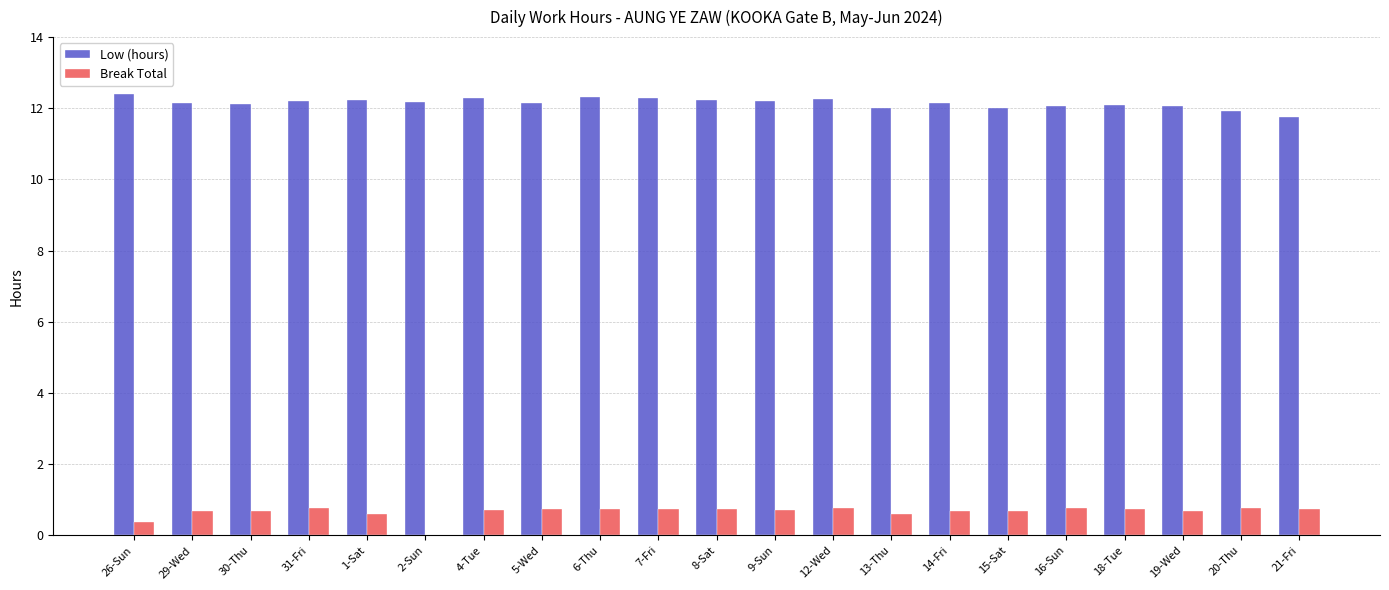

What are all the series names shown in the legend?

Low (hours), Break Total